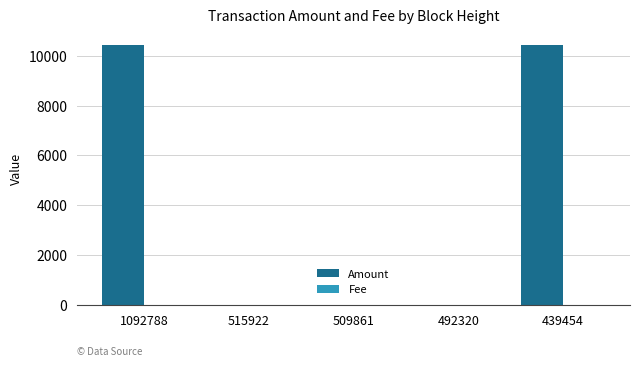

What is the highest value of the Amount series?

10451.0